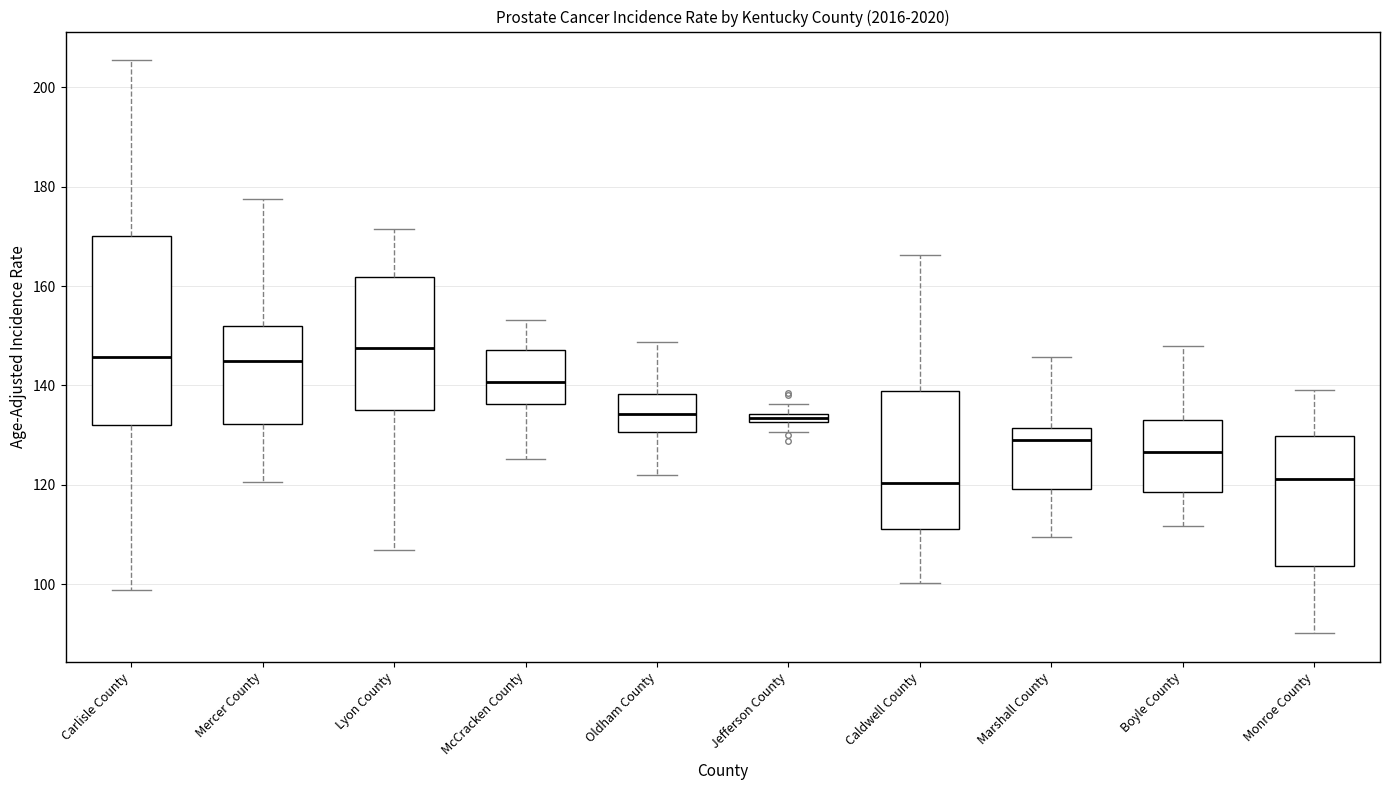

Where is the upper edge of the box for Jefferson County on the y-axis? The values are not printed on the chart, so give them approximately, as read against the axis.

134